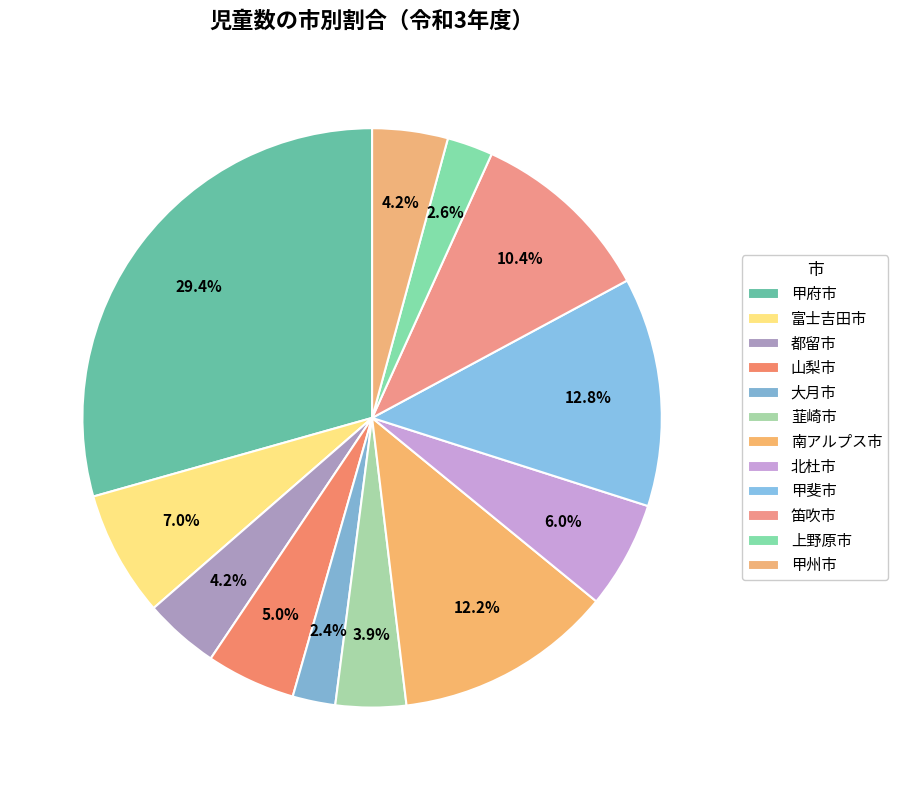

To the nearest percent, what is the combined percentage of 笛吹市 and 都留市?

15%